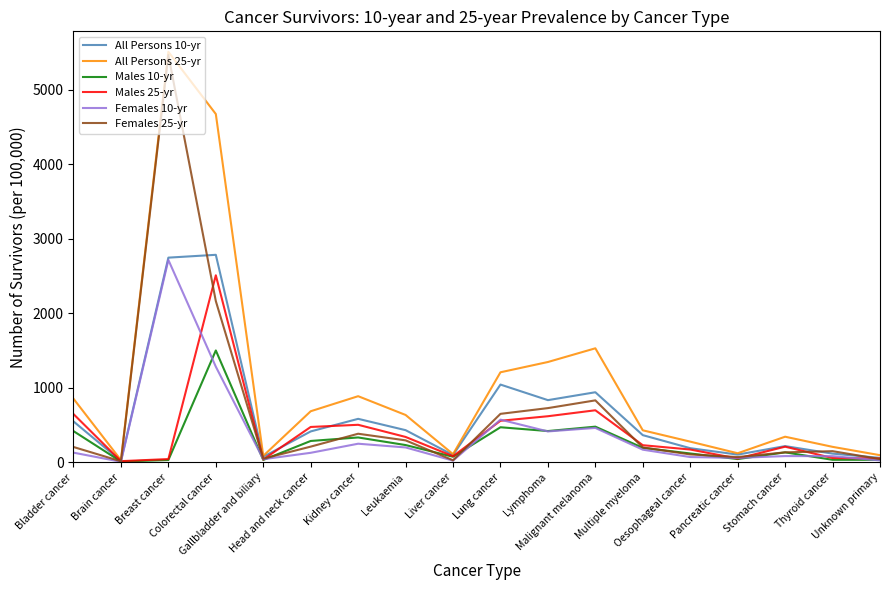

How many lines are shown in the chart?

6